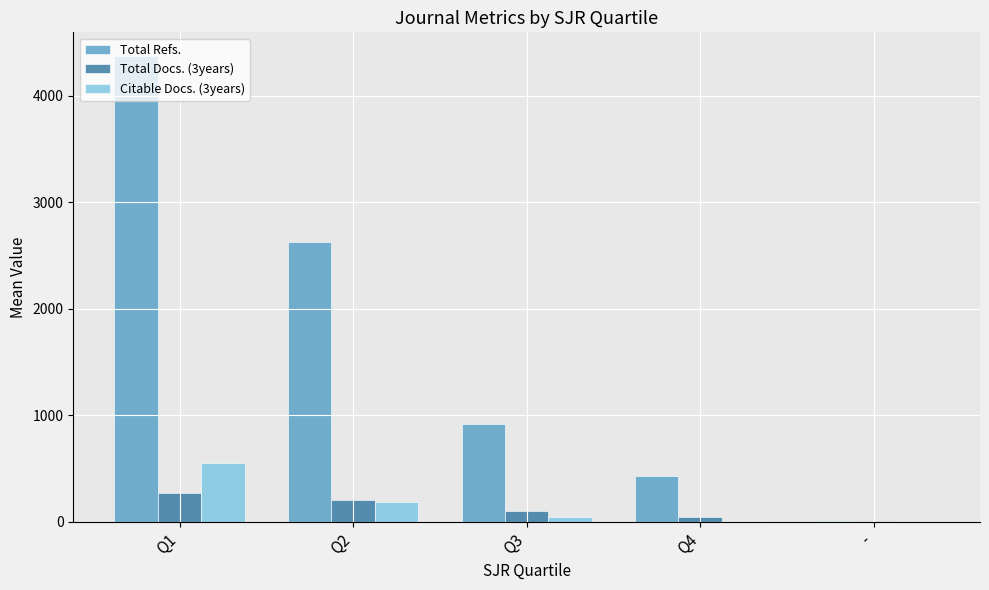

Are the bars horizontal?

No